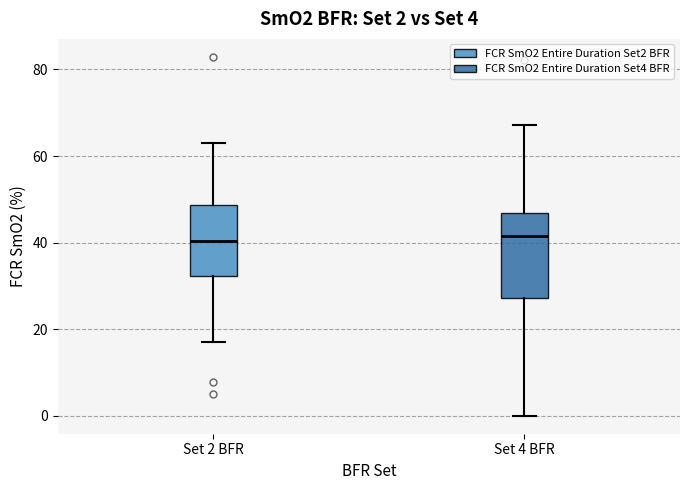

Comparing the boxes themselves (not the whiskers), which one is the tallest?

Set 4 BFR